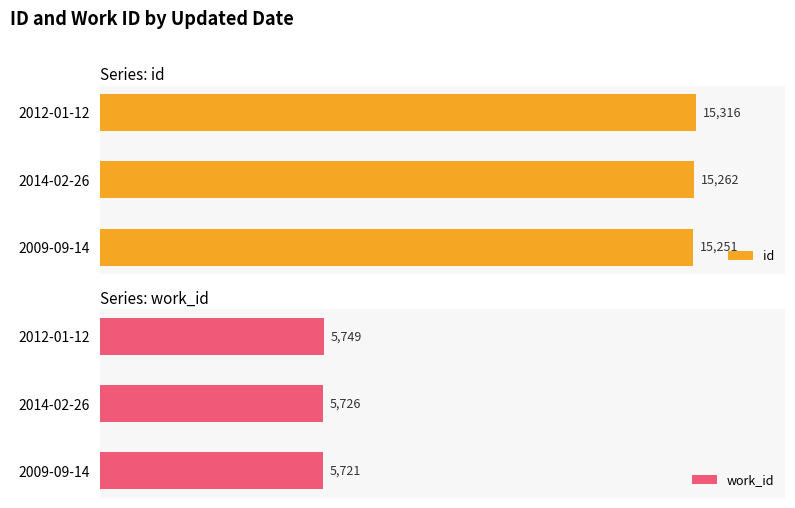

How many groups of bars are there?

3